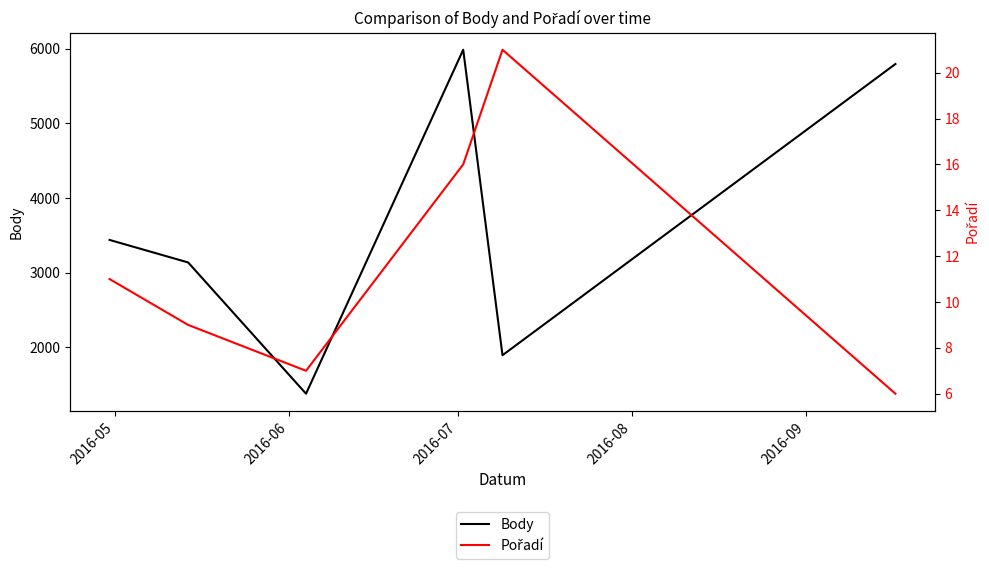

Does the chart have visible grid lines?

No